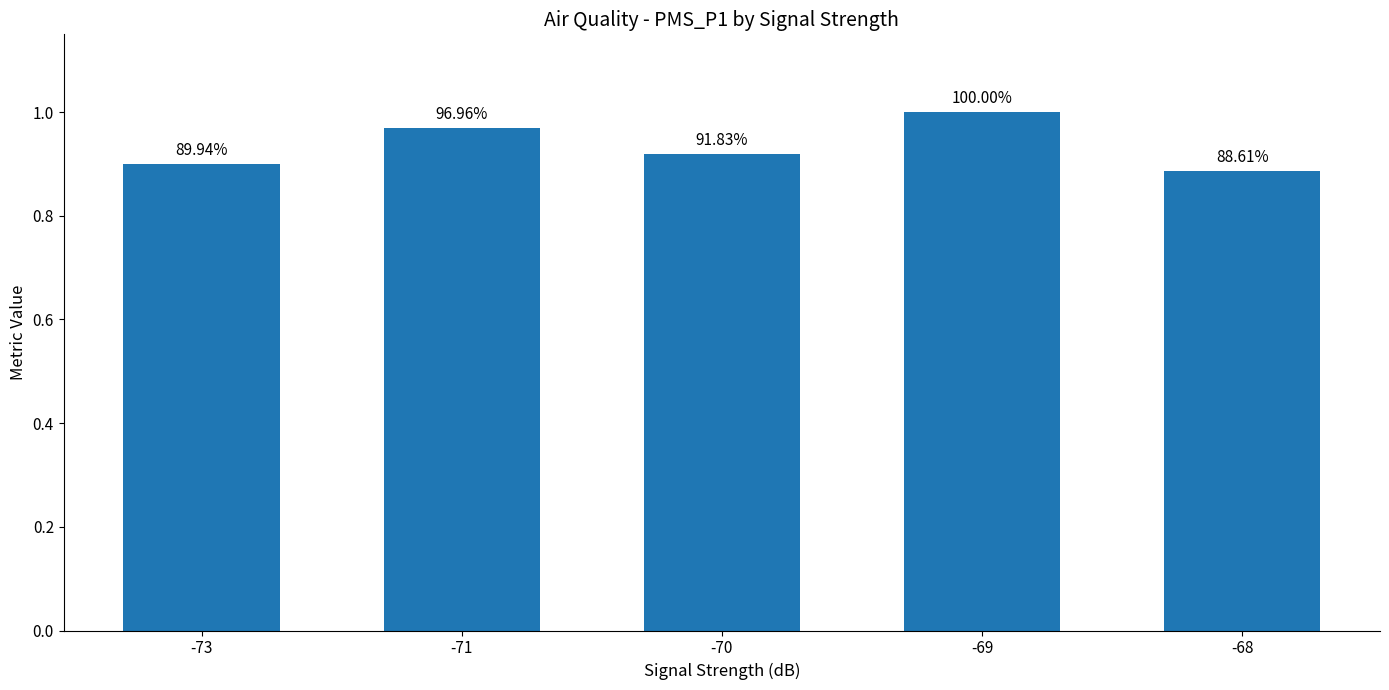

What is the change in value from -73 to -71?

+0.1